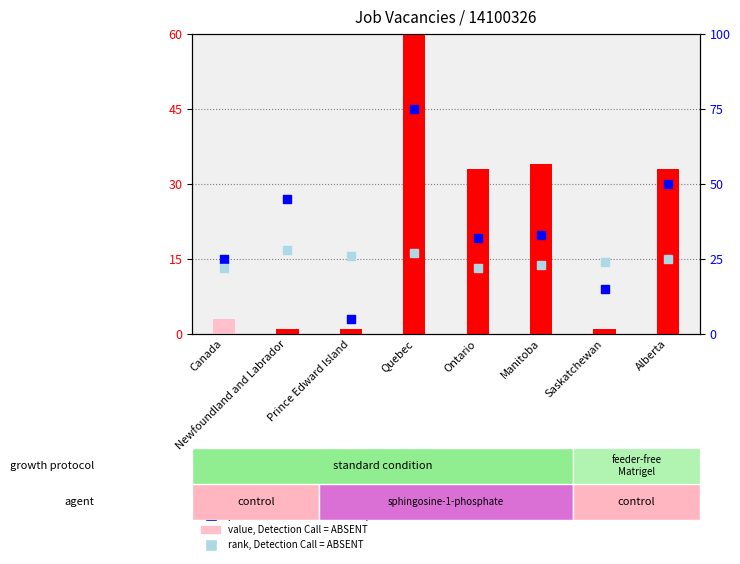

At which category is the sum across all series the highest?

Quebec